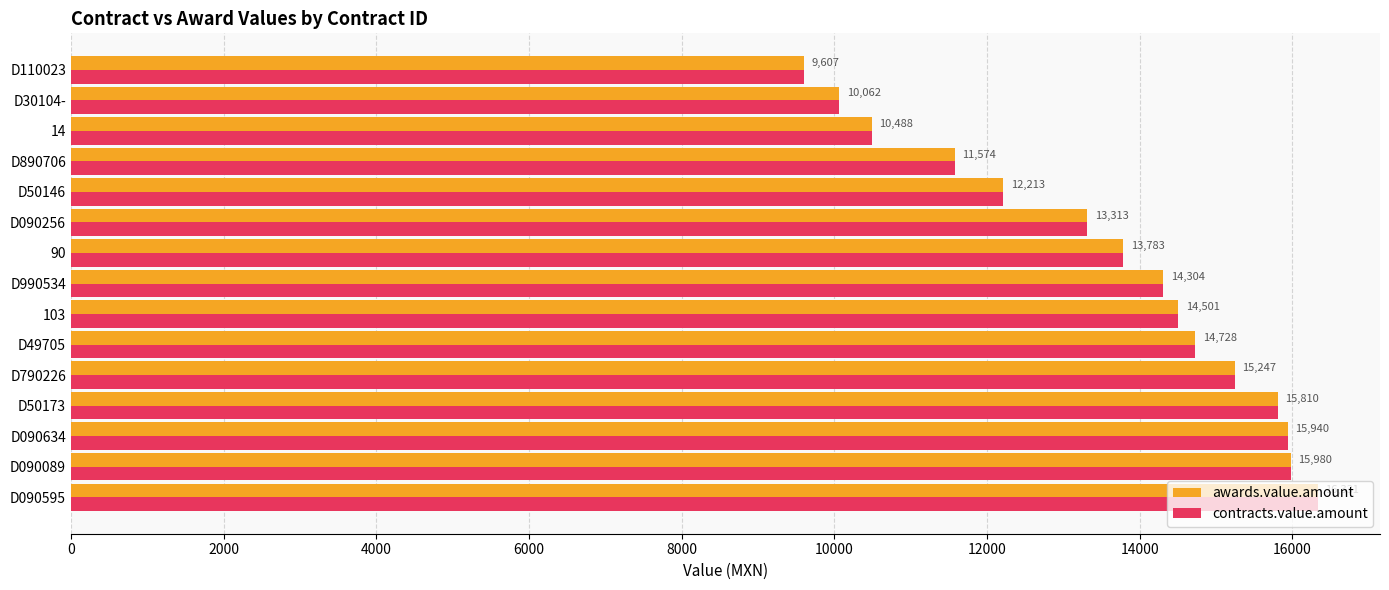

Read the awards.value.amount value at D790226.

15247.0